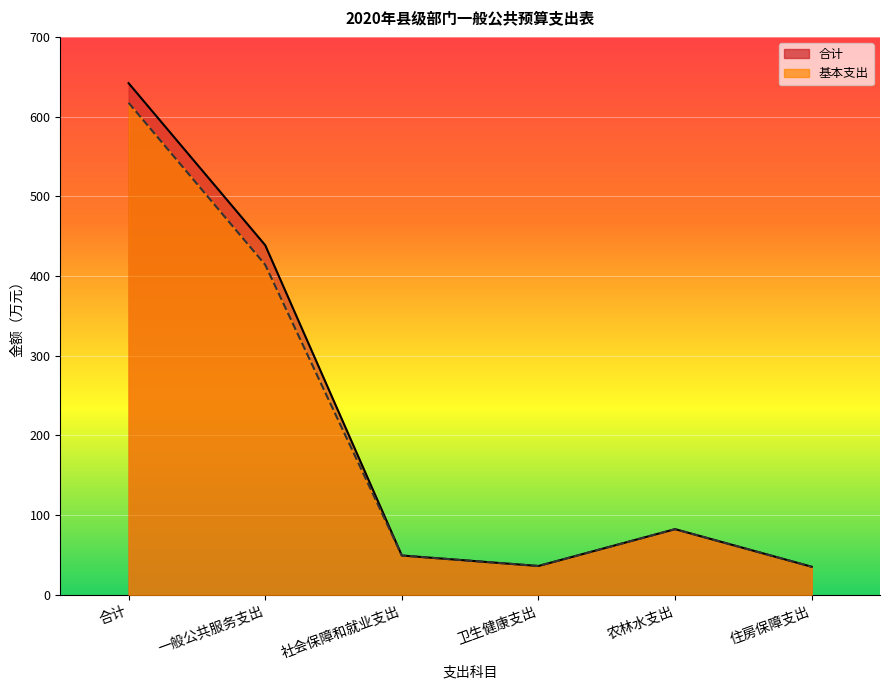

What is the label of the 3rd point from the right?

卫生健康支出